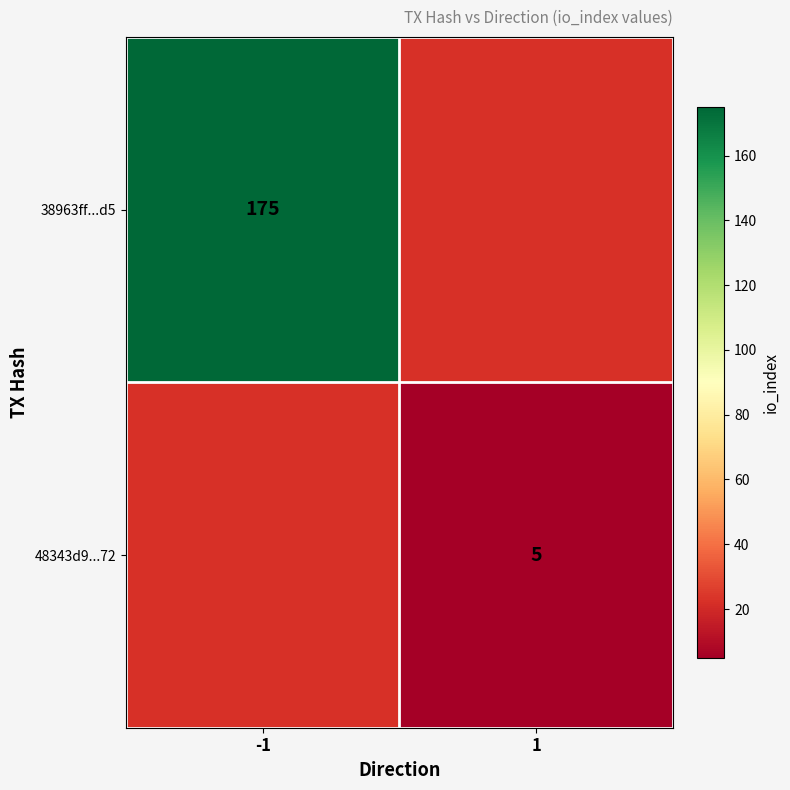

Is it true that 38963ff...d5 equals 95 at -1?

False